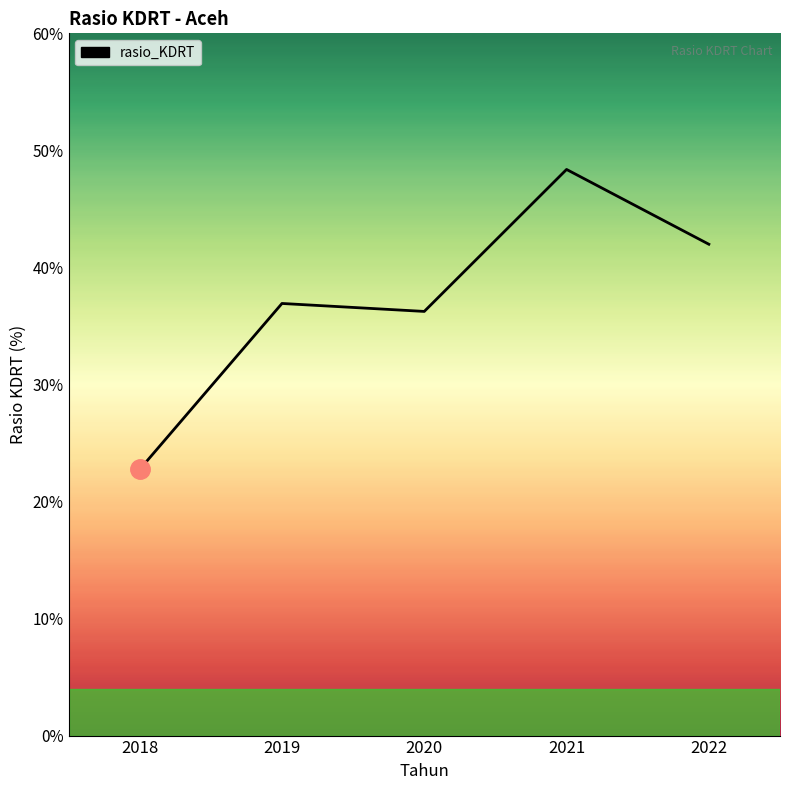

Is it true that the value at 2019 is 36.9?

True